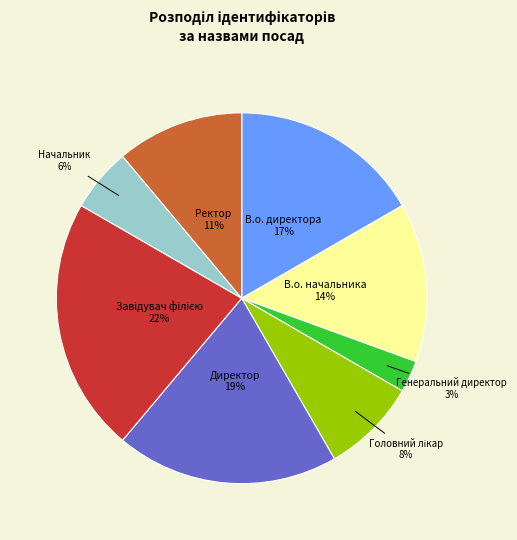

True or false: В.о. начальника accounts for 14% of the total.

True